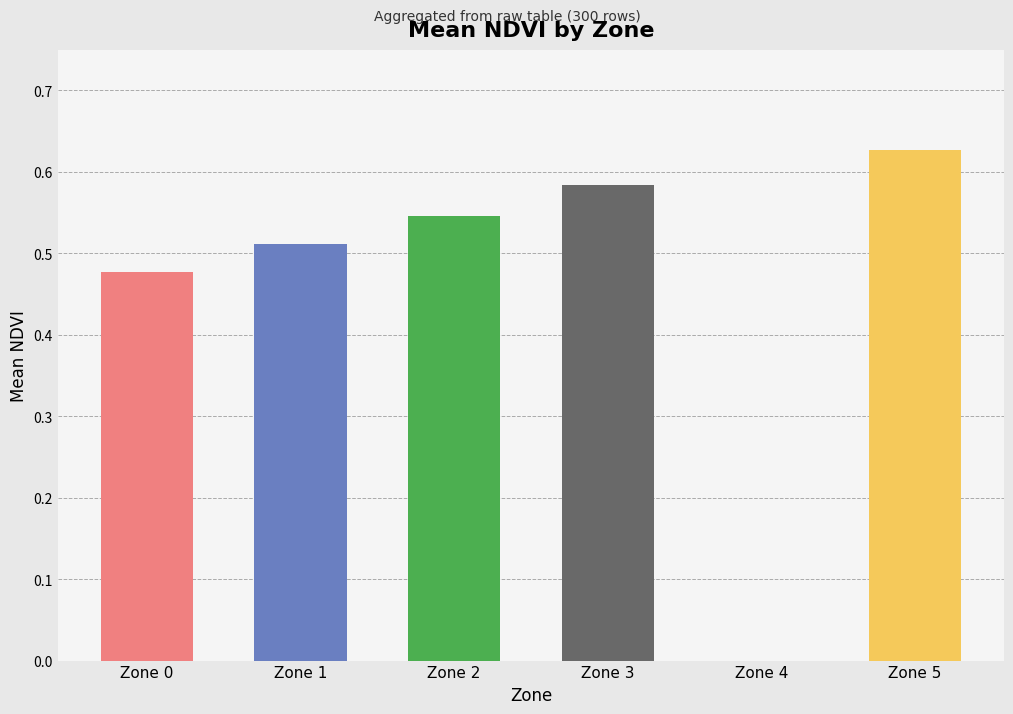

The value at Zone 5 is 1.1. True or false?

False